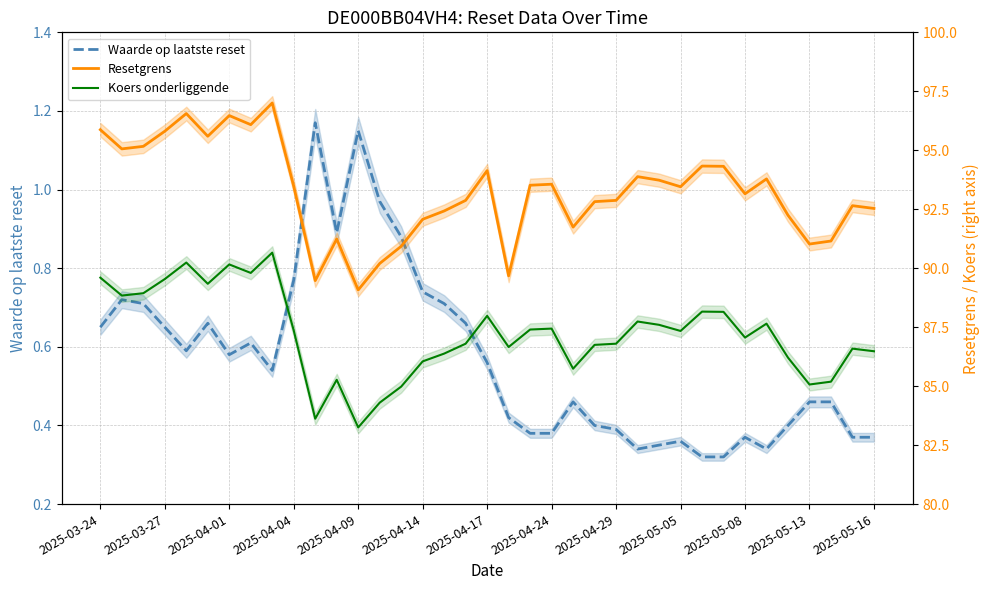

What position from the left is 2025-03-27?

4